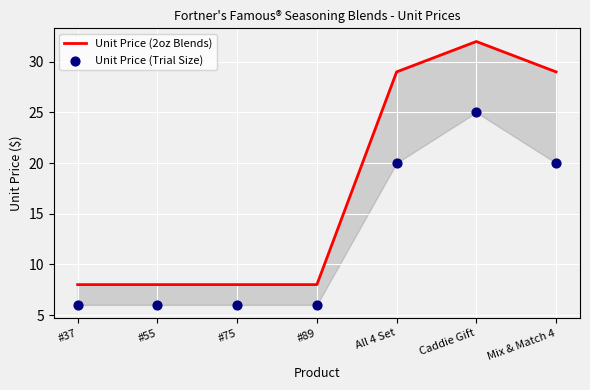

Which series contains the lowest Y value?

Unit Price (Trial Size)